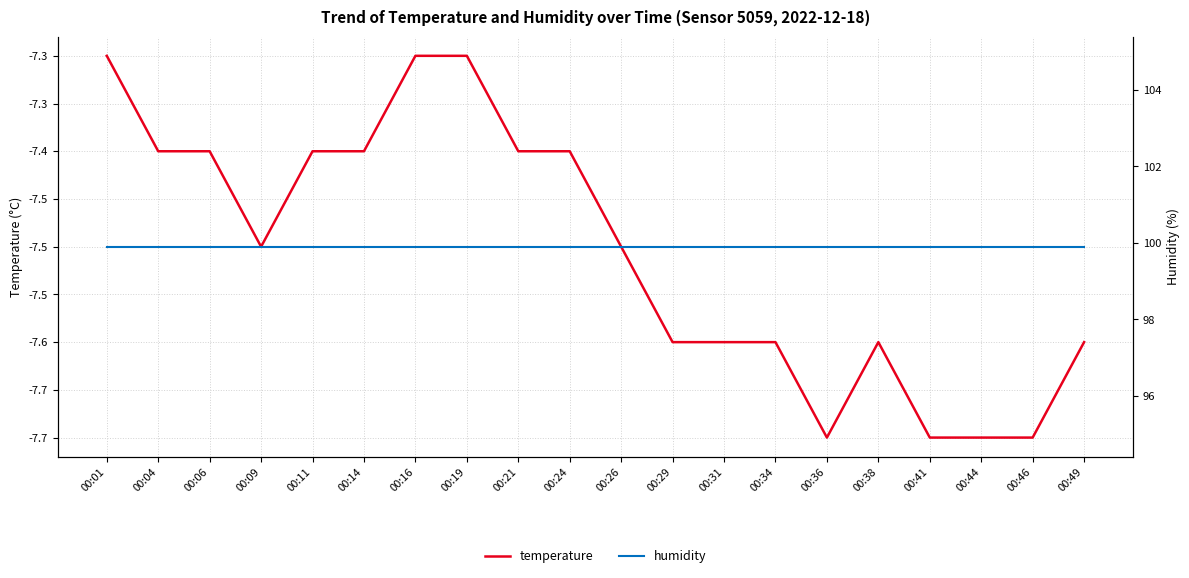

Count the number of data series in this chart.

2